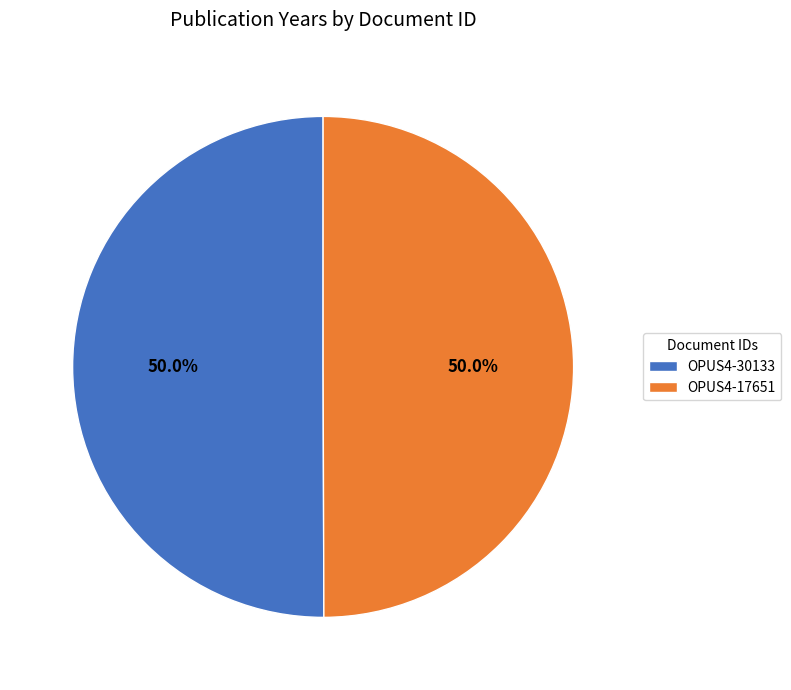

What percentage is NOT represented by OPUS4-17651?

50.0%